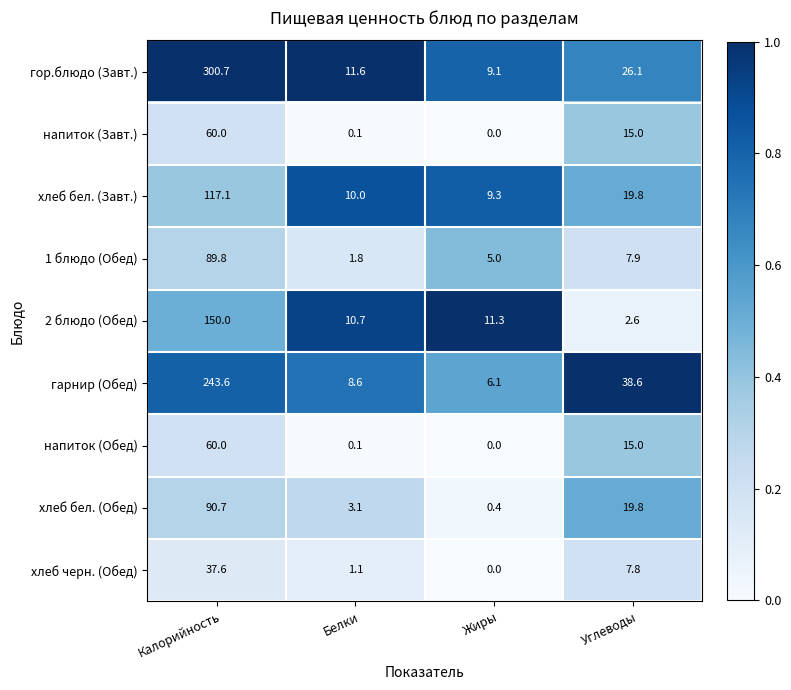

How many data points does each series have?

4